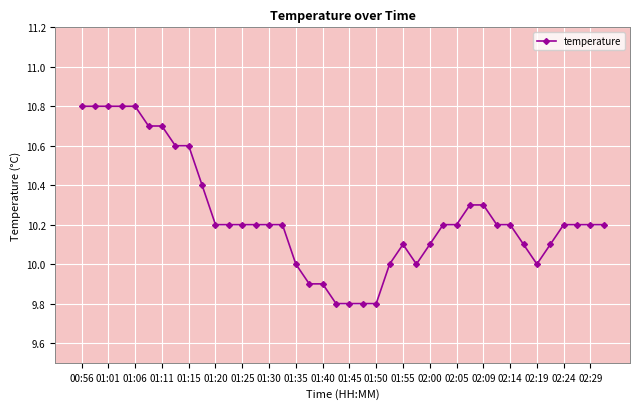

What is the difference between the maximum and minimum values?

1.0